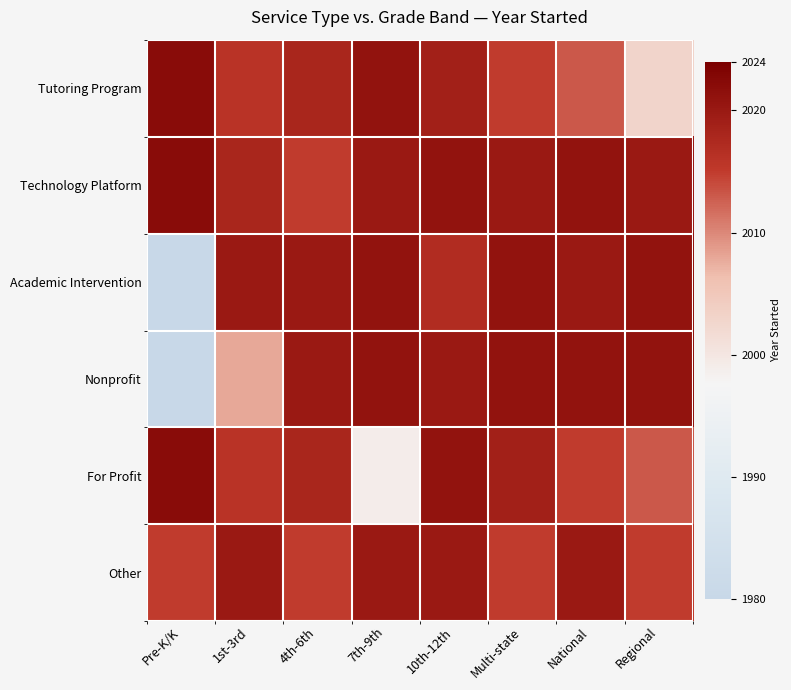

At which category does the chart reach its peak across all series?

Pre-K/K